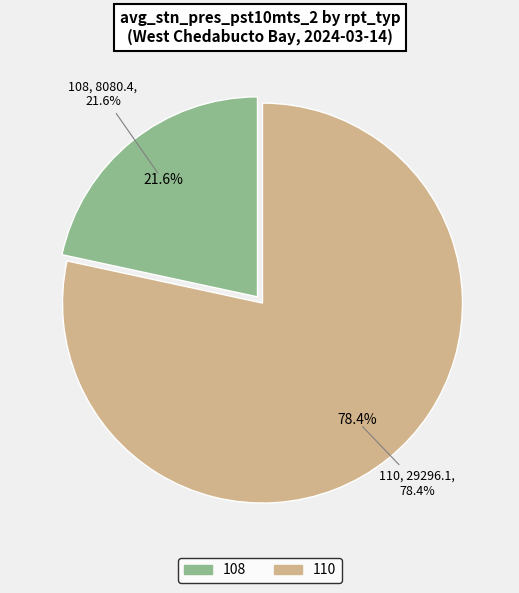

How many slices are in this pie chart?

2